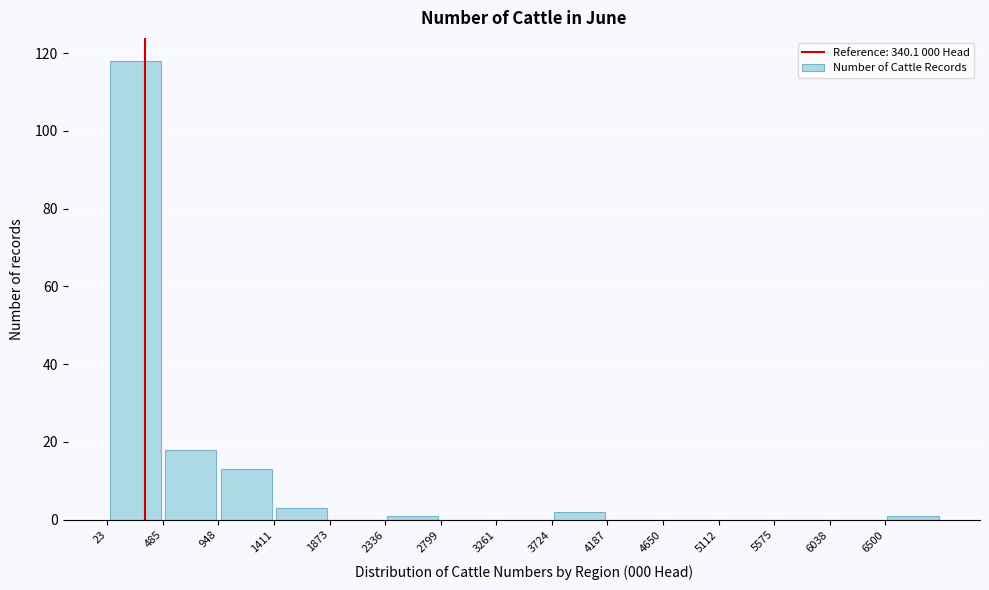

Over which range of the x-axis is the bar tallest?

0 to 500